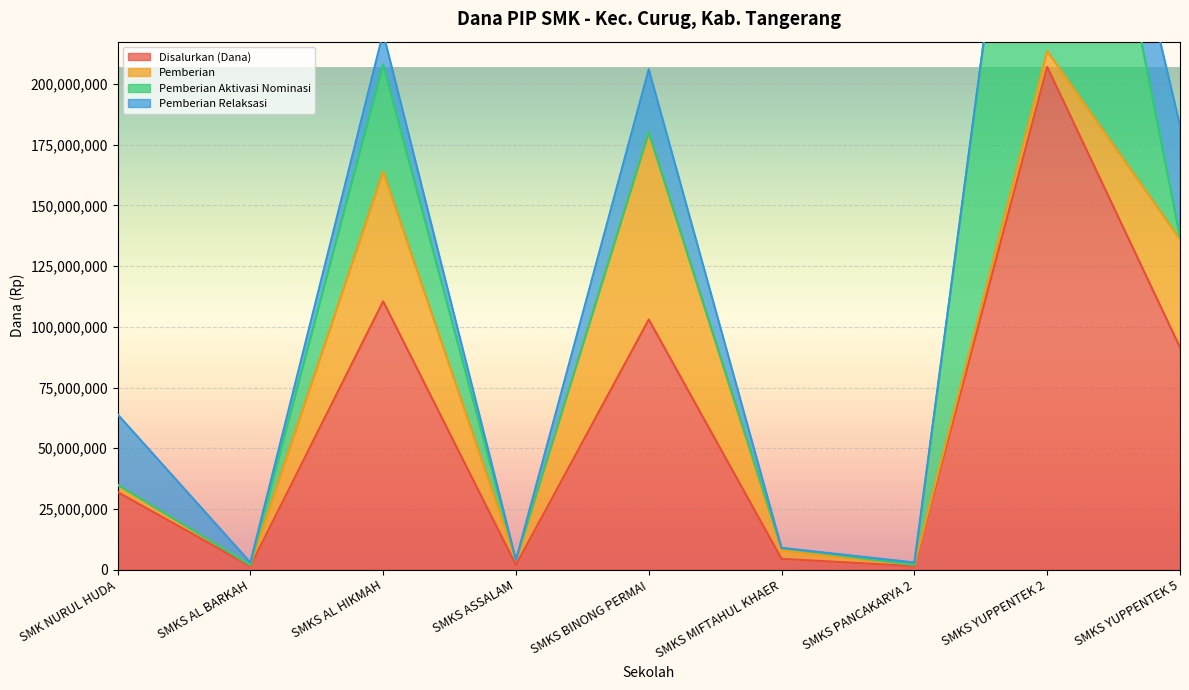

Rank the categories by Disalurkan (Dana) value from lowest to highest.

SMKS AL BARKAH, SMKS PANCAKARYA 2, SMKS ASSALAM, SMKS MIFTAHUL KHAER, SMK NURUL HUDA, SMKS YUPPENTEK 5, SMKS BINONG PERMAI, SMKS AL HIKMAH, SMKS YUPPENTEK 2